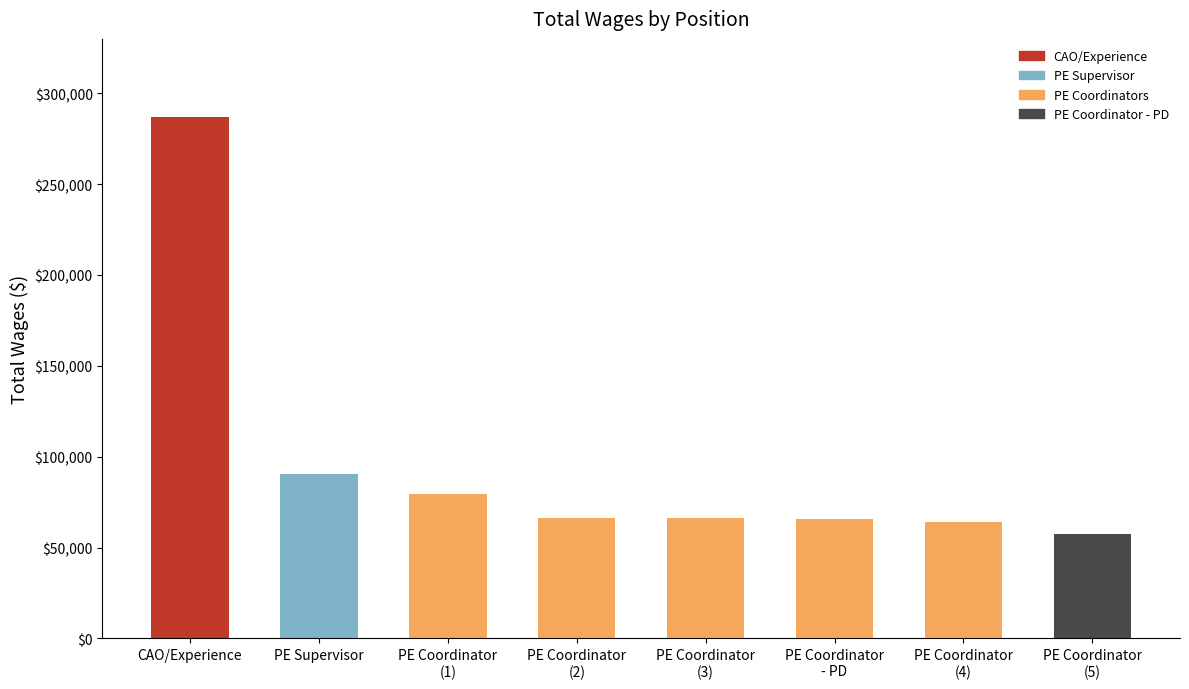

What is the change in value from CAO/Experience to PE Coordinator
- PD?

-221130